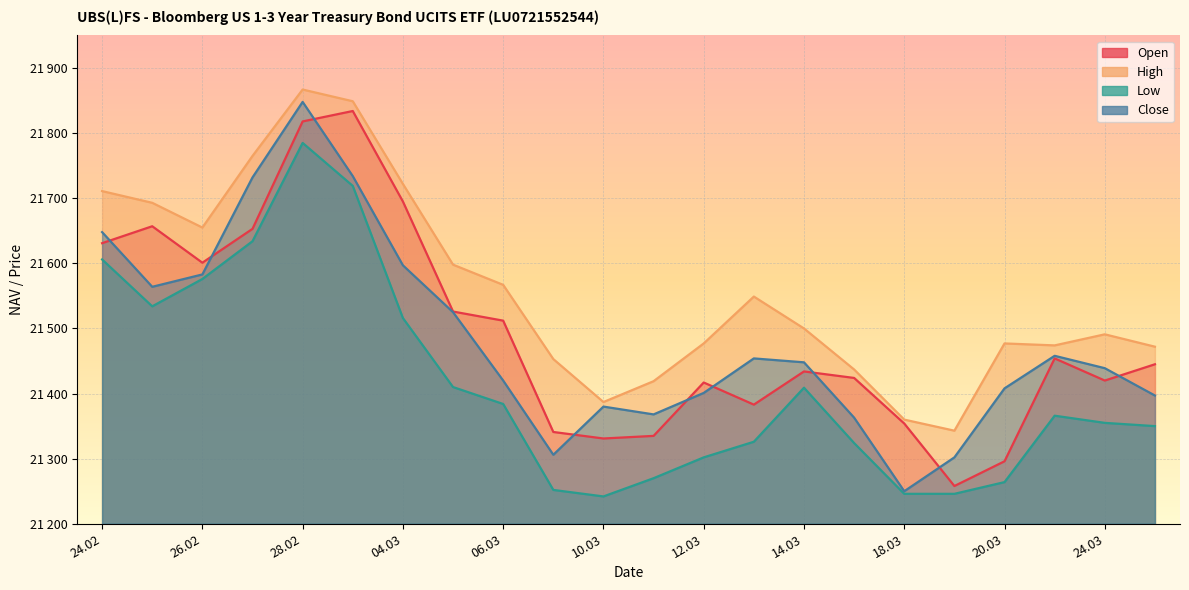

Which has a higher value, 25.03.2025 or 06.03.2025?

06.03.2025